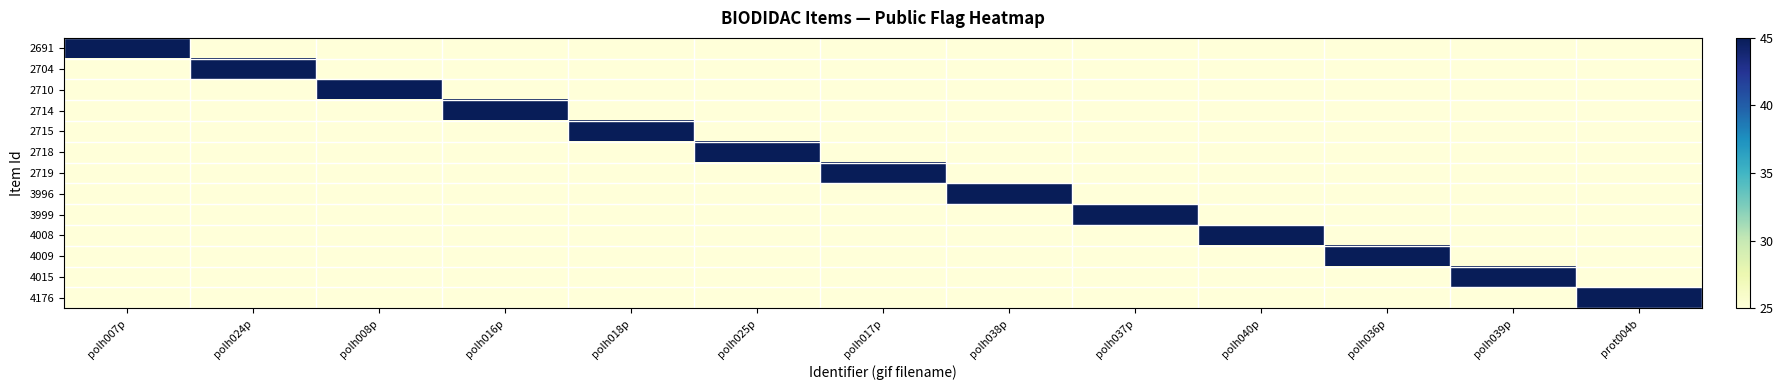

At which category is the sum across all series the highest?

polh007p